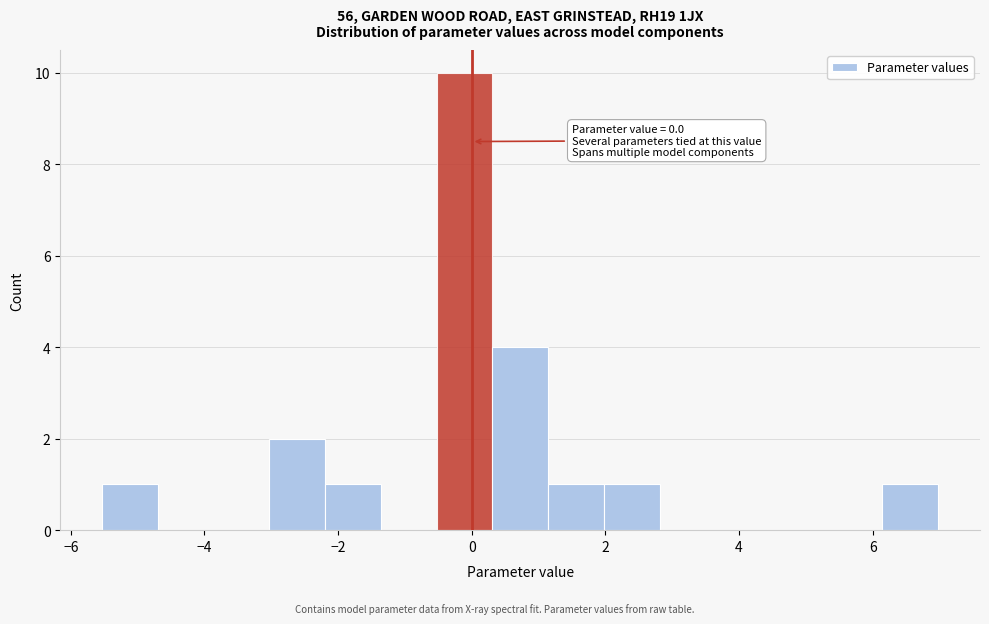

Which range on the x-axis has the tallest bar?

-0.6 to 0.4